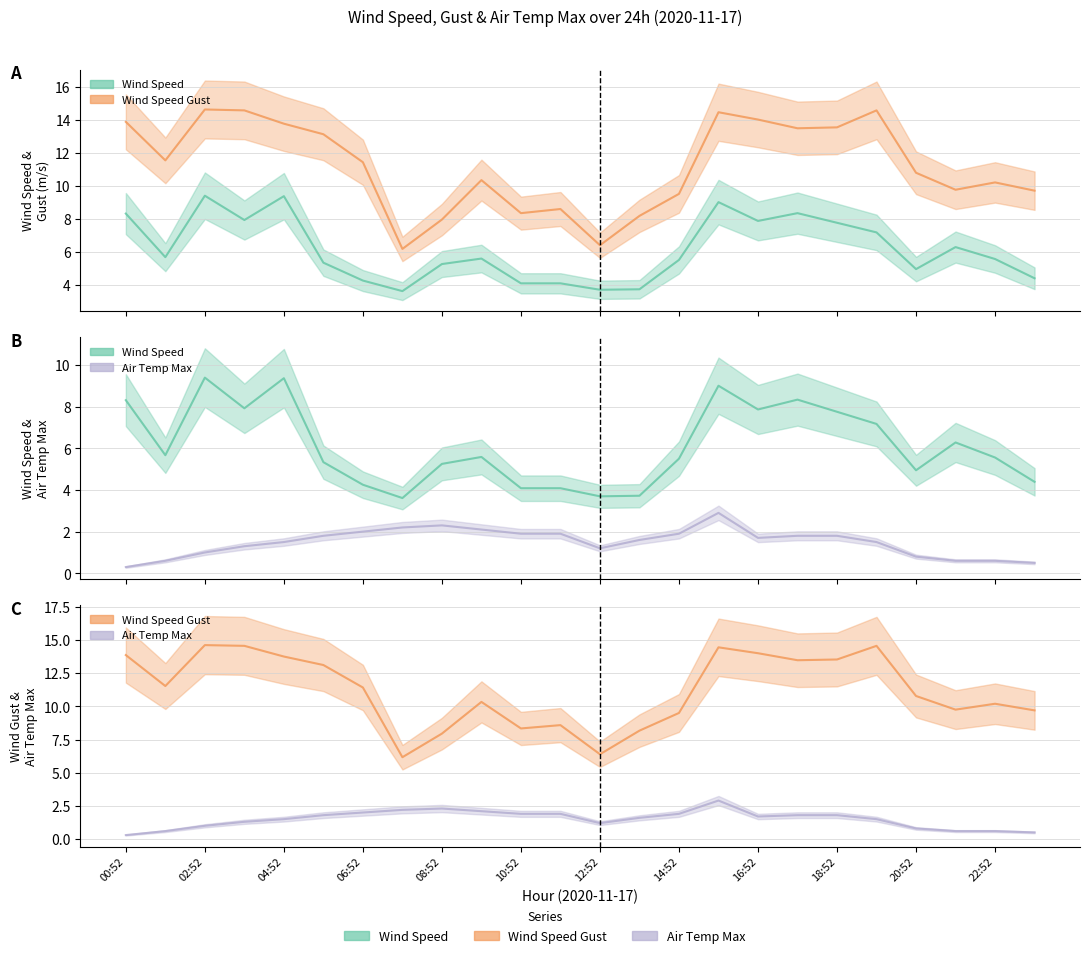

Is it true that WIND_SPEED_GUST equals 5.3 at 13:52?

False